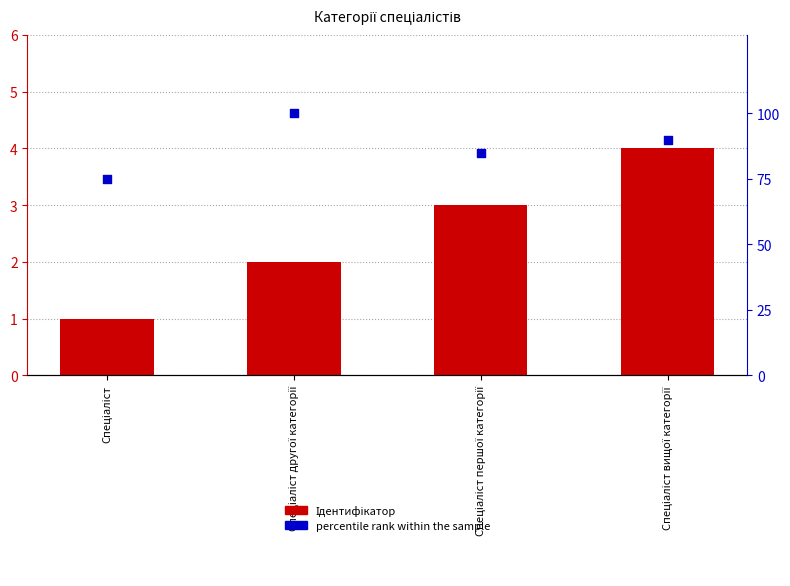

Which series has the largest total across all categories?

percentile rank within the sample